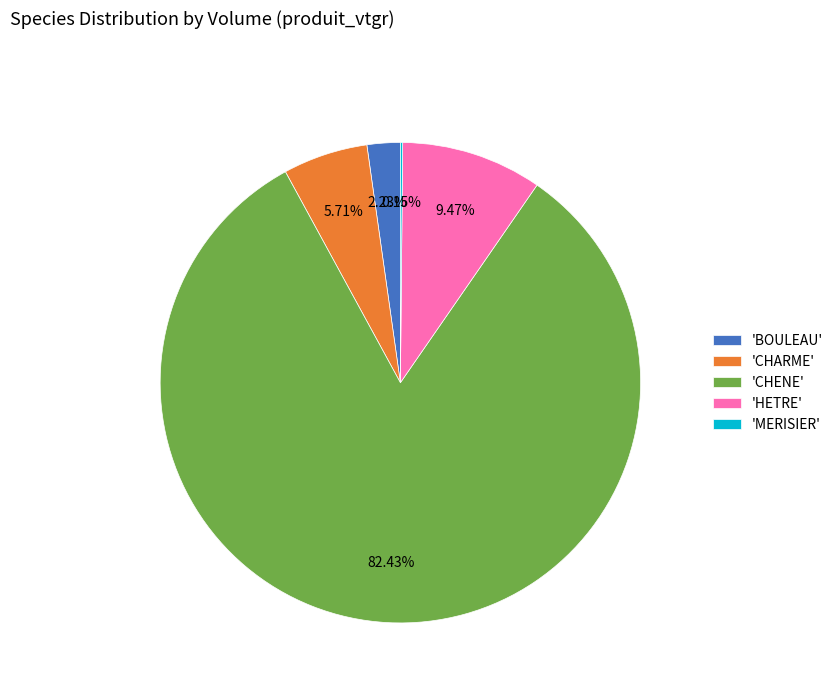

Does 'CHENE' account for over 50% of the chart?

Yes